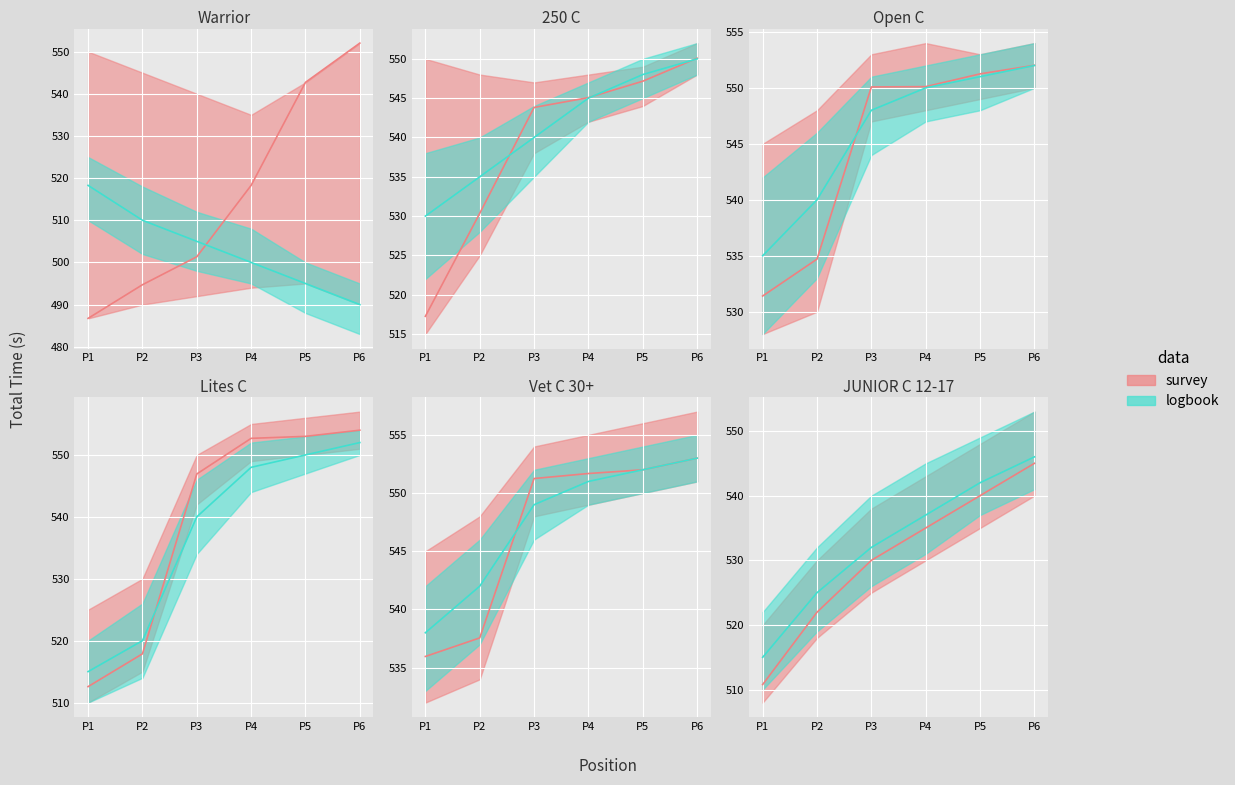

At 1, list the series in order from largest to smallest.

logbook_upper, survey_upper, logbook, logbook_lower, survey, survey_lower